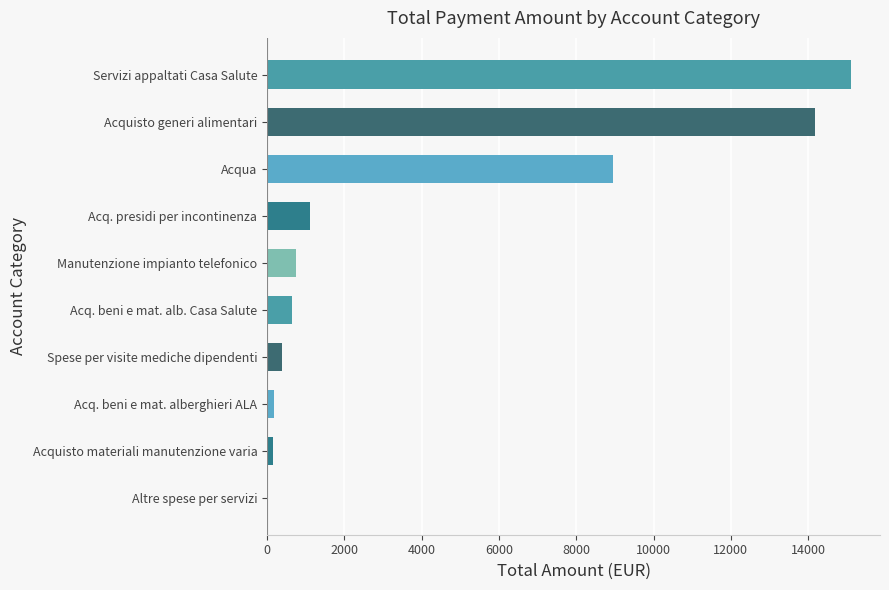

What is the change in value from Manutenzione impianto telefonico to Acquisto generi alimentari?

+13422.1